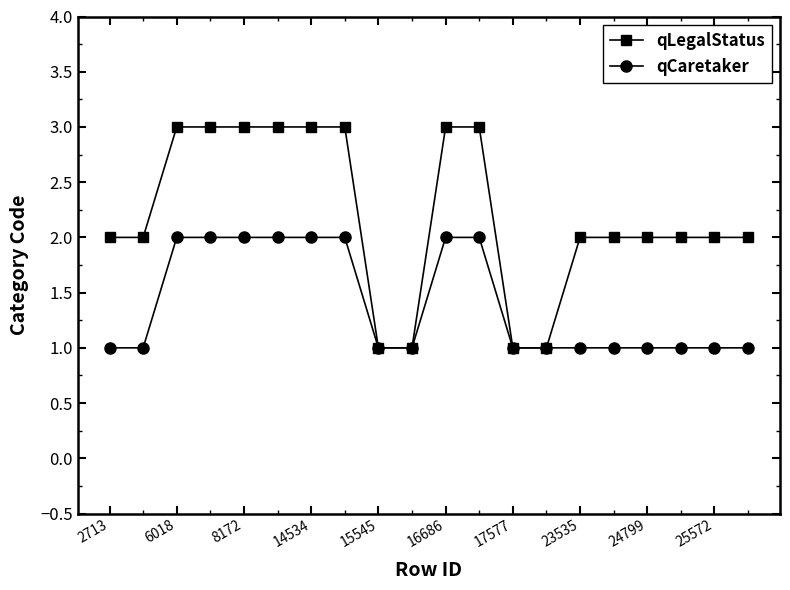

Which series has the largest total across all categories?

qLegalStatus